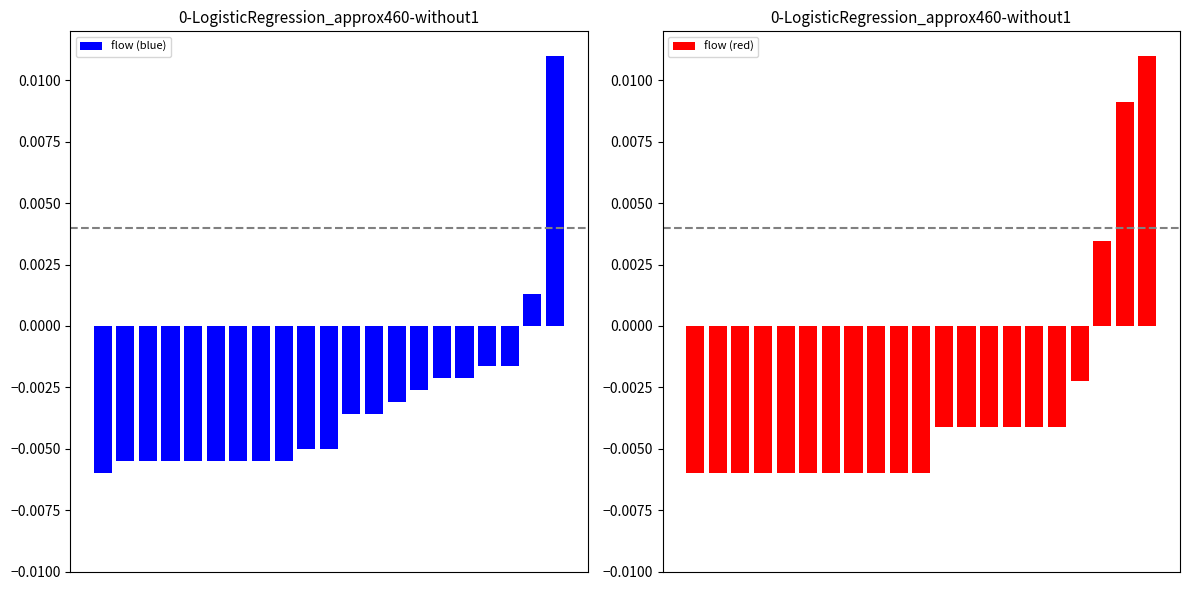

Is the value of flow (red) at 14 greater than the value of flow (blue) at 20?

No